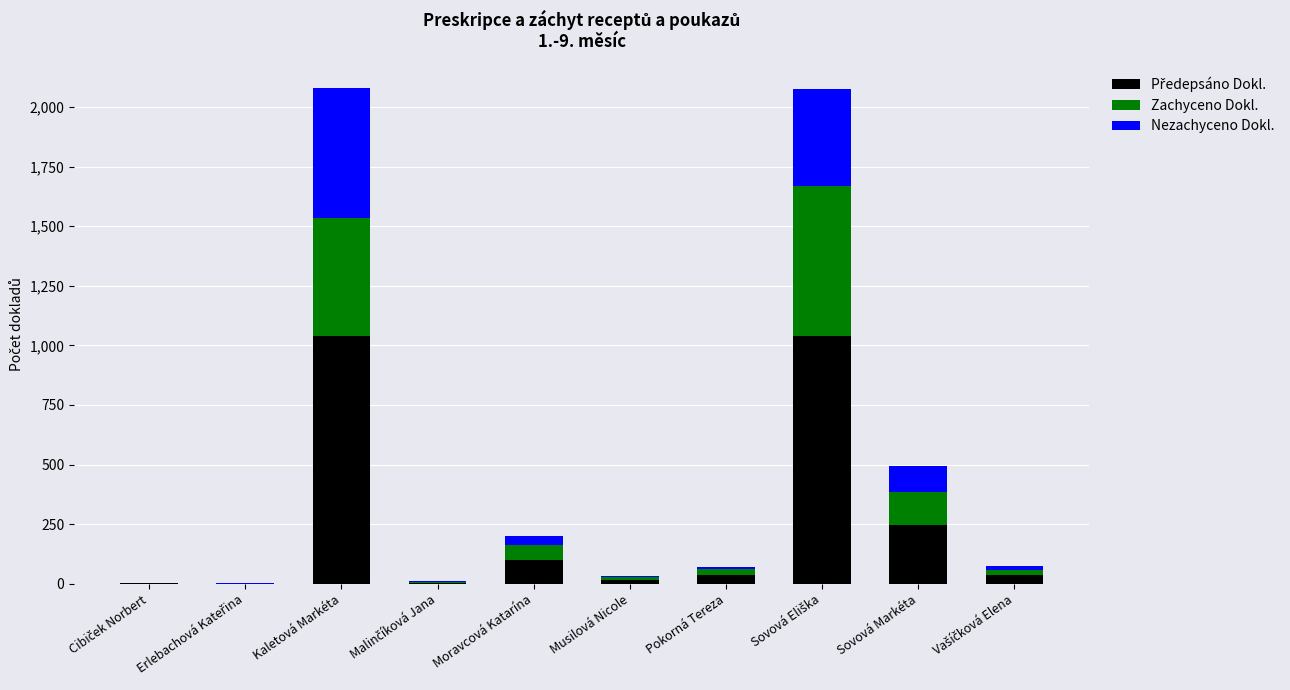

Are the bars grouped side by side (vs. stacked)?

No